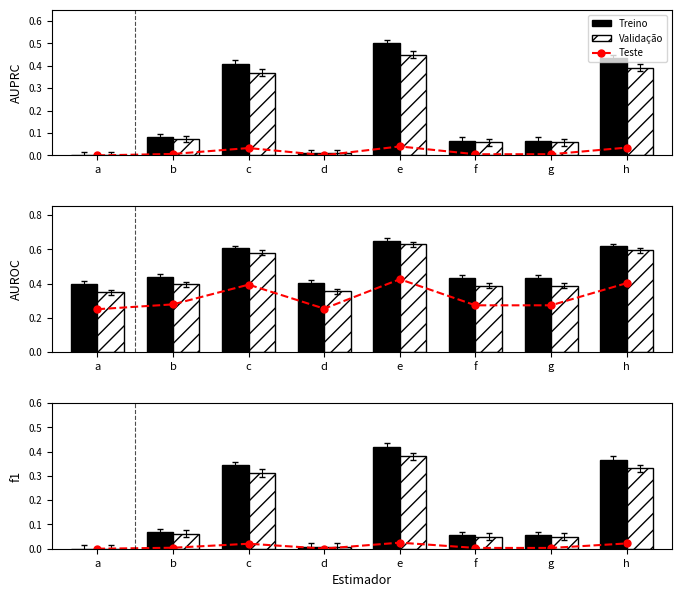

What is the difference between the Treino values at d and h?

0.4